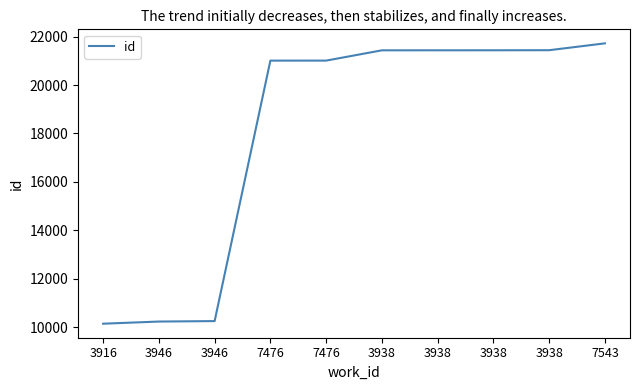

Does the chart display data point markers on the line(s)?

No